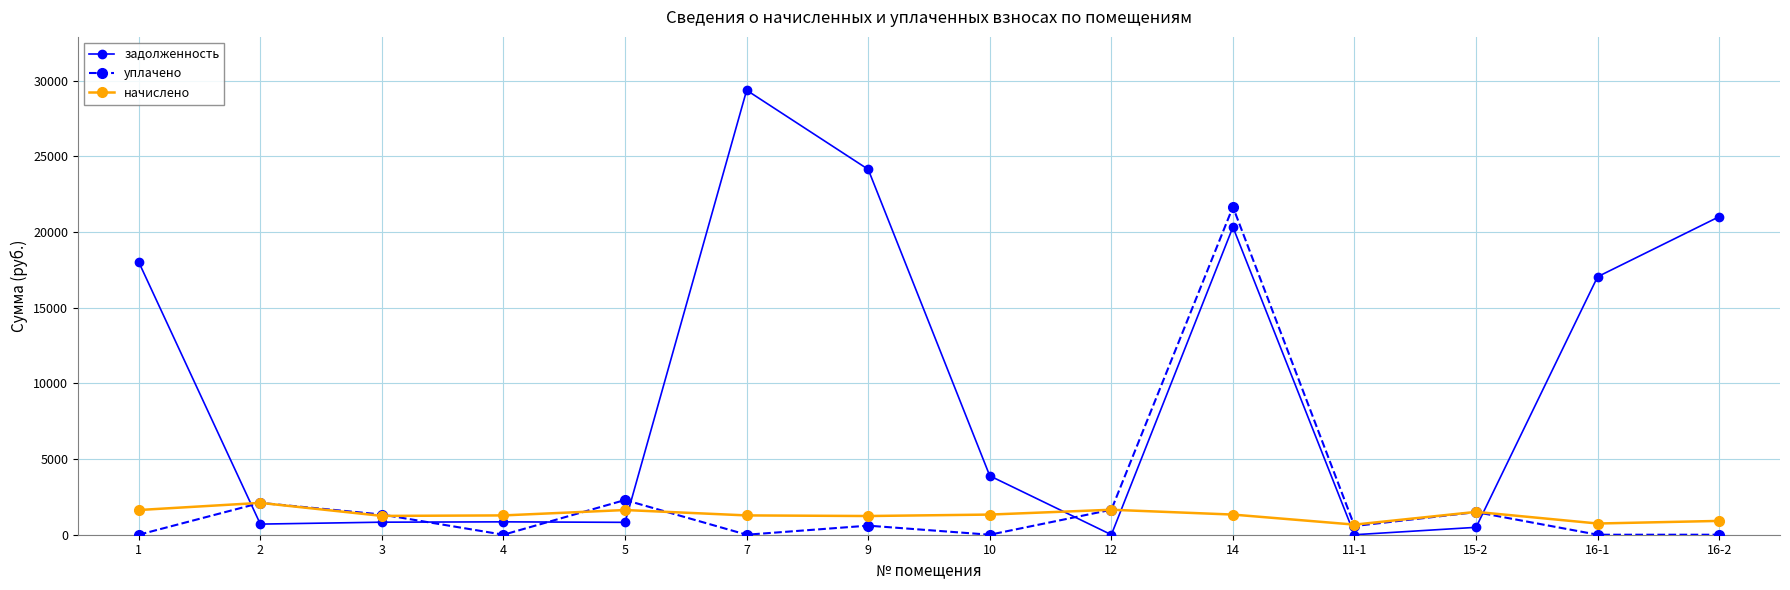

What are all the series names shown in the legend?

задолженность, уплачено, начислено